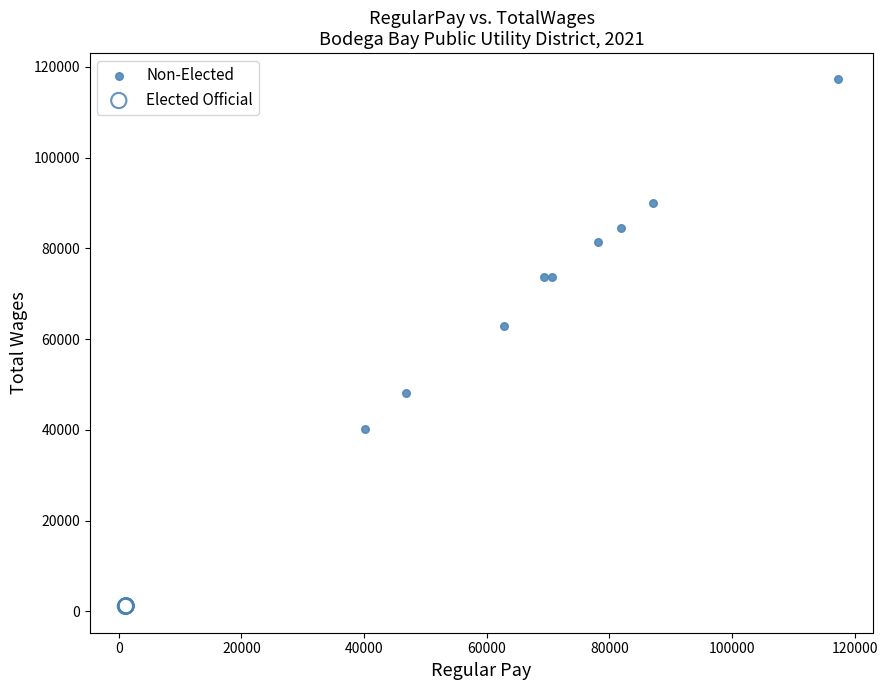

Which series has the widest spread of Y values?

Non-Elected